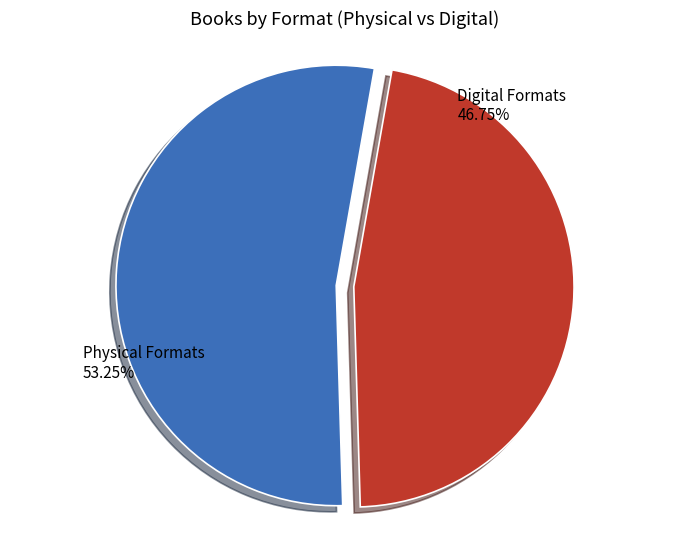

Which category has the smallest portion of the pie?

Digital Formats